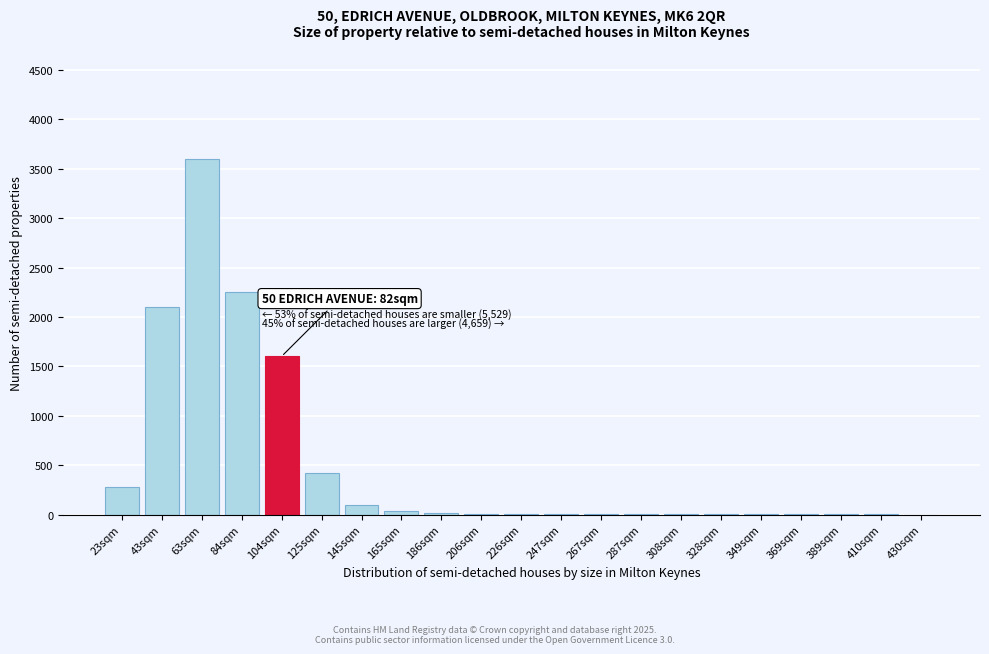

What is the change in value from 63sqm to 430sqm?

-3600